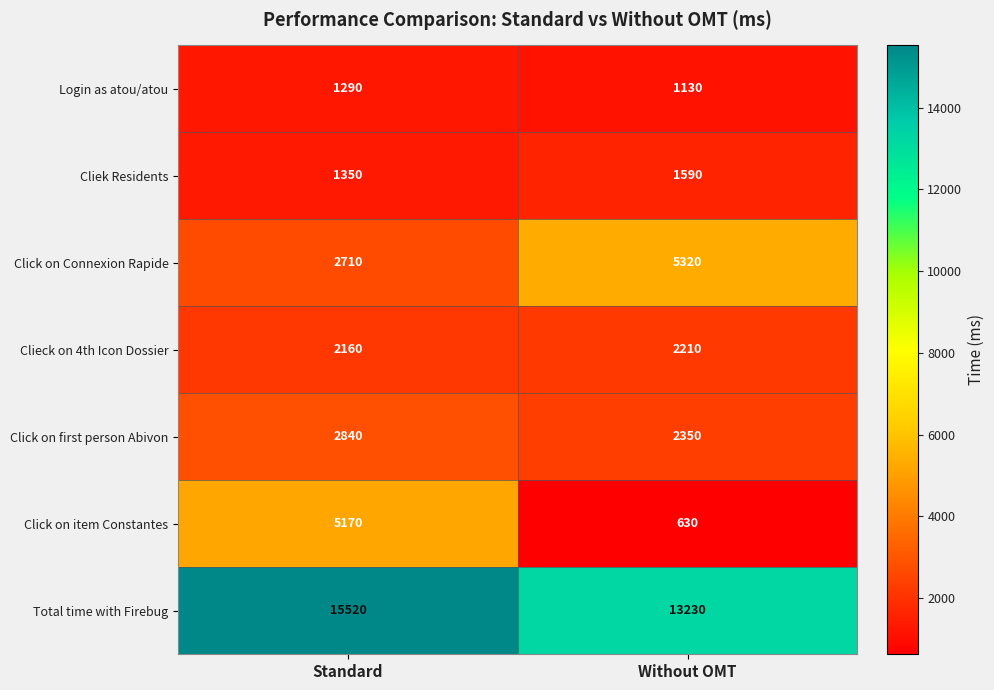

Reading left to right, what are all the values shown in this chart?

Login as atou/atou: Standard=1290	Without OMT=1130
Cliek Residents: Standard=1350	Without OMT=1590
Click on Connexion Rapide: Standard=2710	Without OMT=5320
Clieck on 4th Icon Dossier: Standard=2160	Without OMT=2210
Click on first person Abivon: Standard=2840	Without OMT=2350
Click on item Constantes: Standard=5170	Without OMT=630
Total time with Firebug: Standard=15520	Without OMT=13230